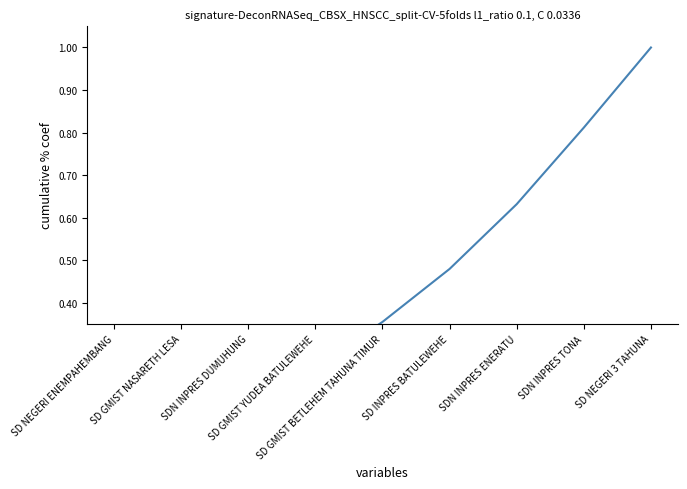

What is the difference between the values at SD GMIST YUDEA BATULEWEHE and SD GMIST BETLEHEM TAHUNA TIMUR?

0.1